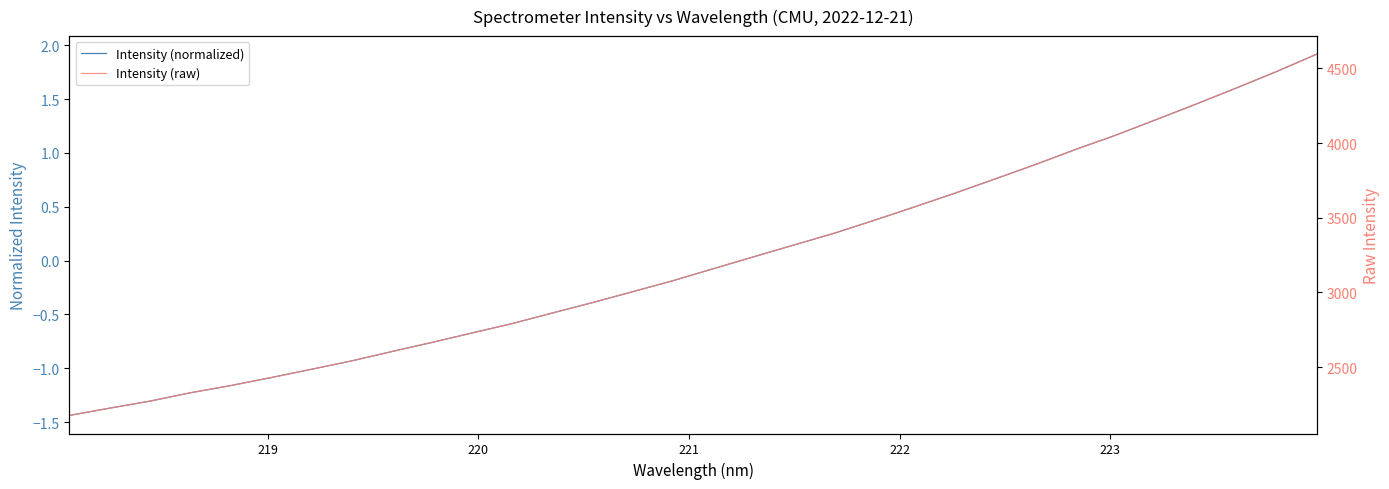

What is the difference between the second highest and minimum values in the Intensity (normalized) series?

3.2